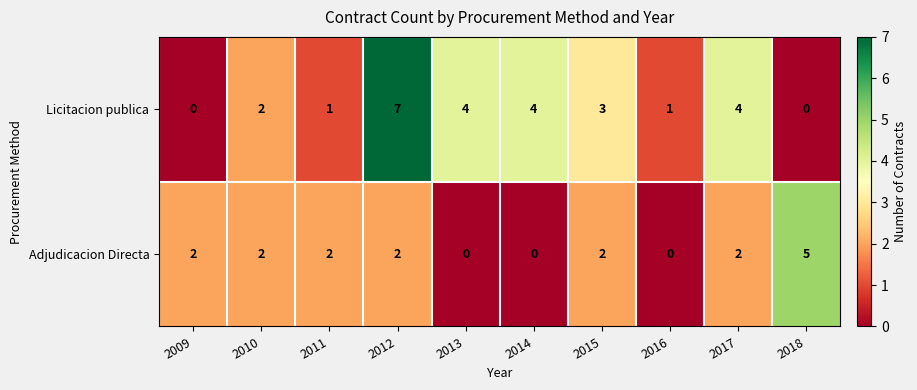

How many categories are shown in the chart?

10